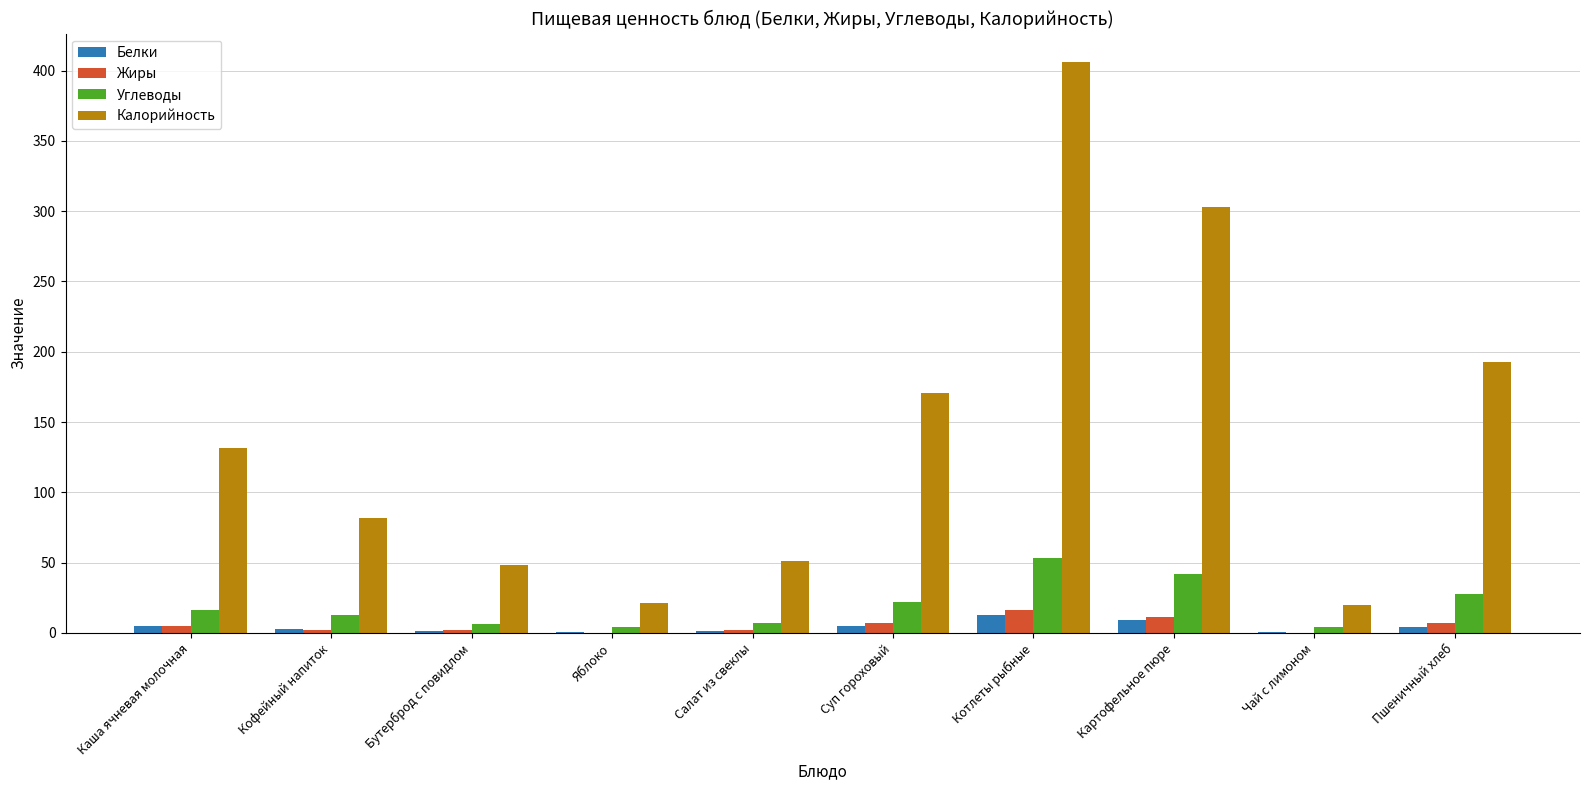

Where is Калорийность nearest to the value 212?

Пшеничный хлеб